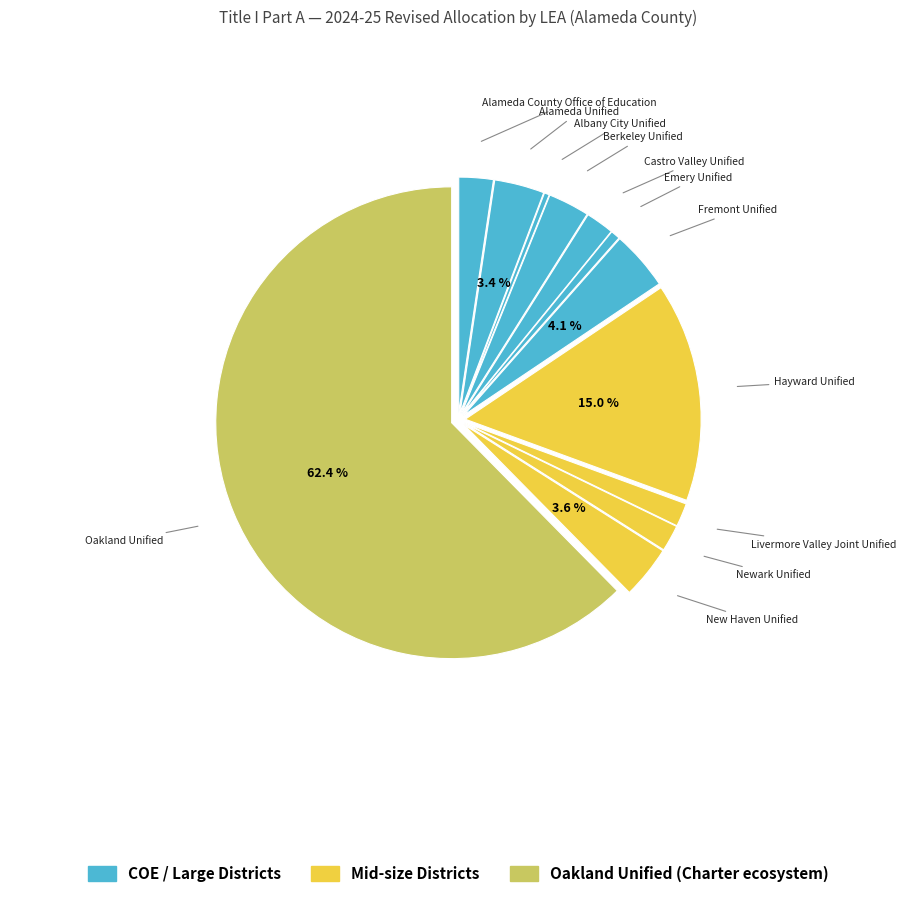

How many slices are in this pie chart?

12